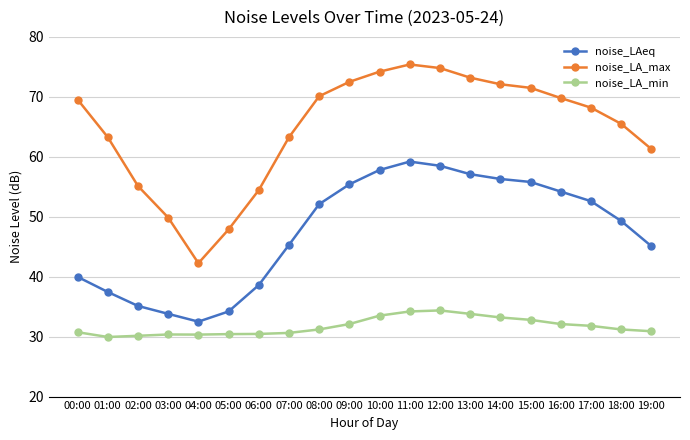

The value of noise_LAeq at 16:00 is 72.2. True or false?

False